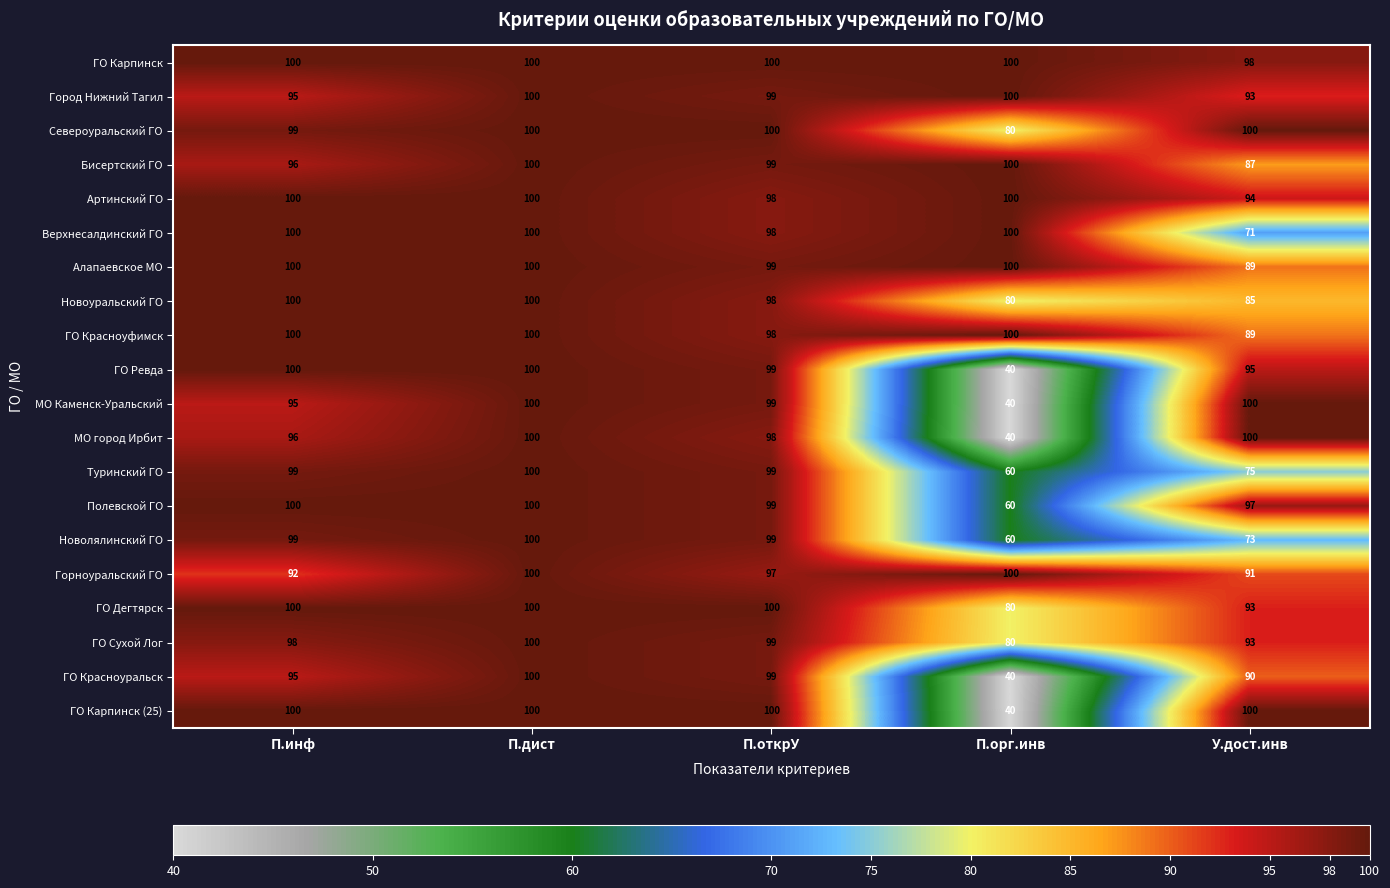

Is the value of Североуральский ГО at П.инф greater than the value of Полевской ГО at П.инф?

No